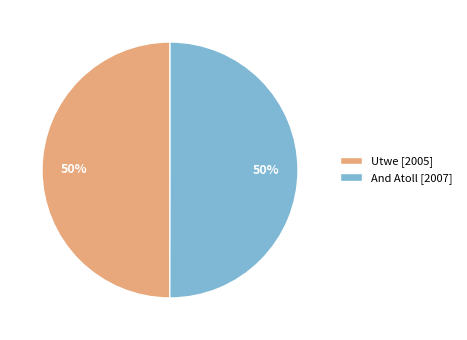

Do Utwe [2005] and And Atoll [2007] together represent more than half of the pie?

Yes